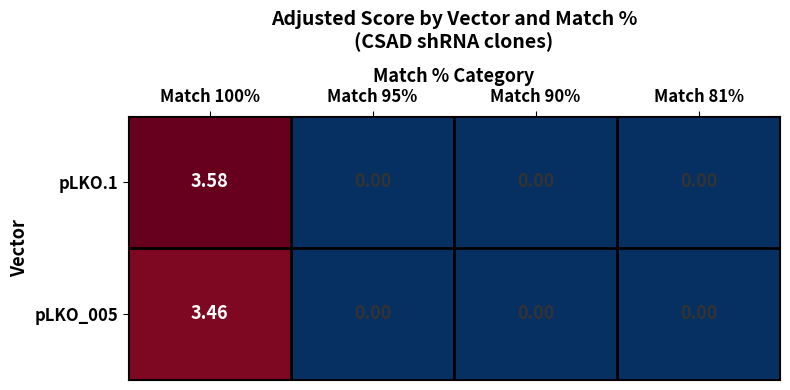

Rank the series by their average value, from lowest to highest.

pLKO_005, pLKO.1